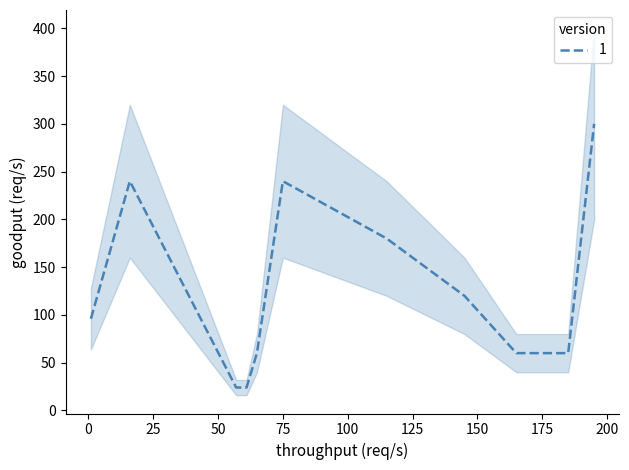

Between which two adjacent categories do x and y_lower first intersect?

16 and 57